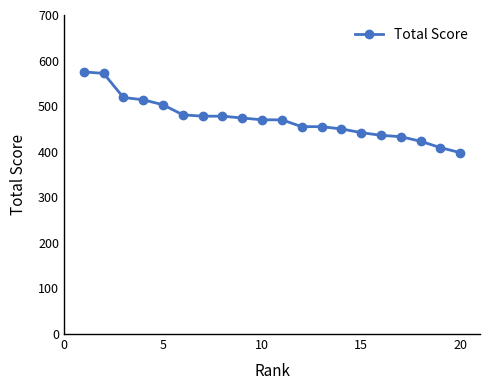

What is the maximum value shown in the chart?

575